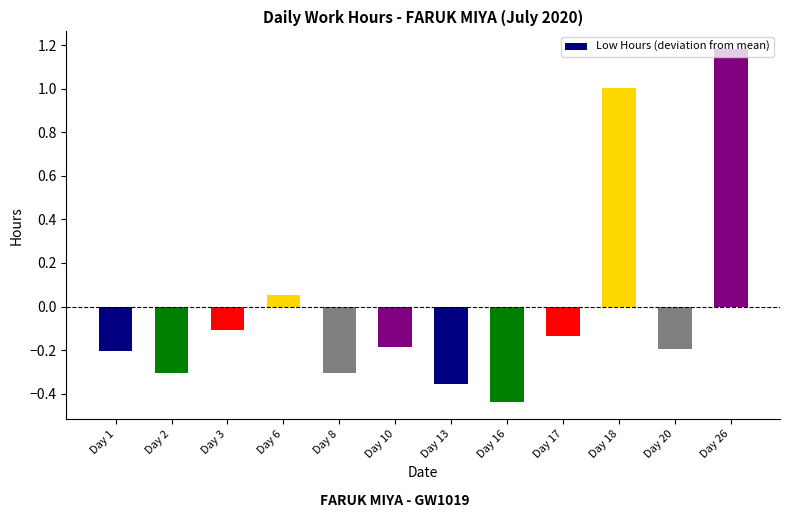

Which label corresponds to the largest value in the chart?

Day 26